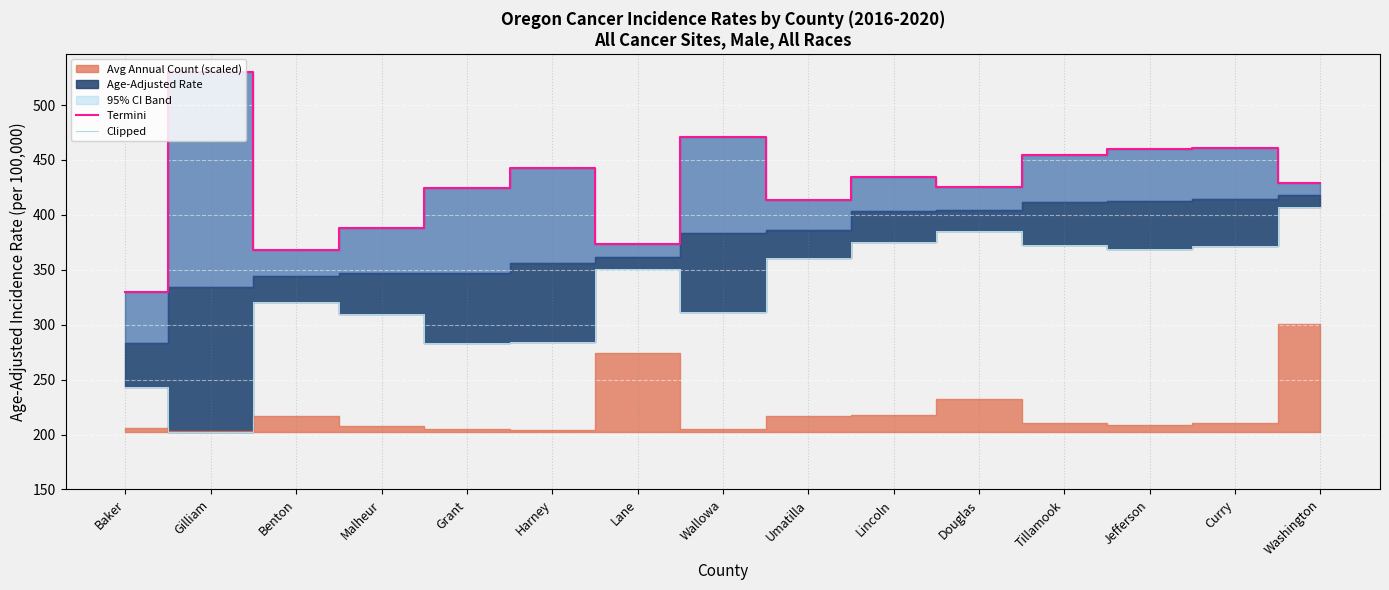

At which label does Clipped (Lower) reach its minimum?

Gilliam